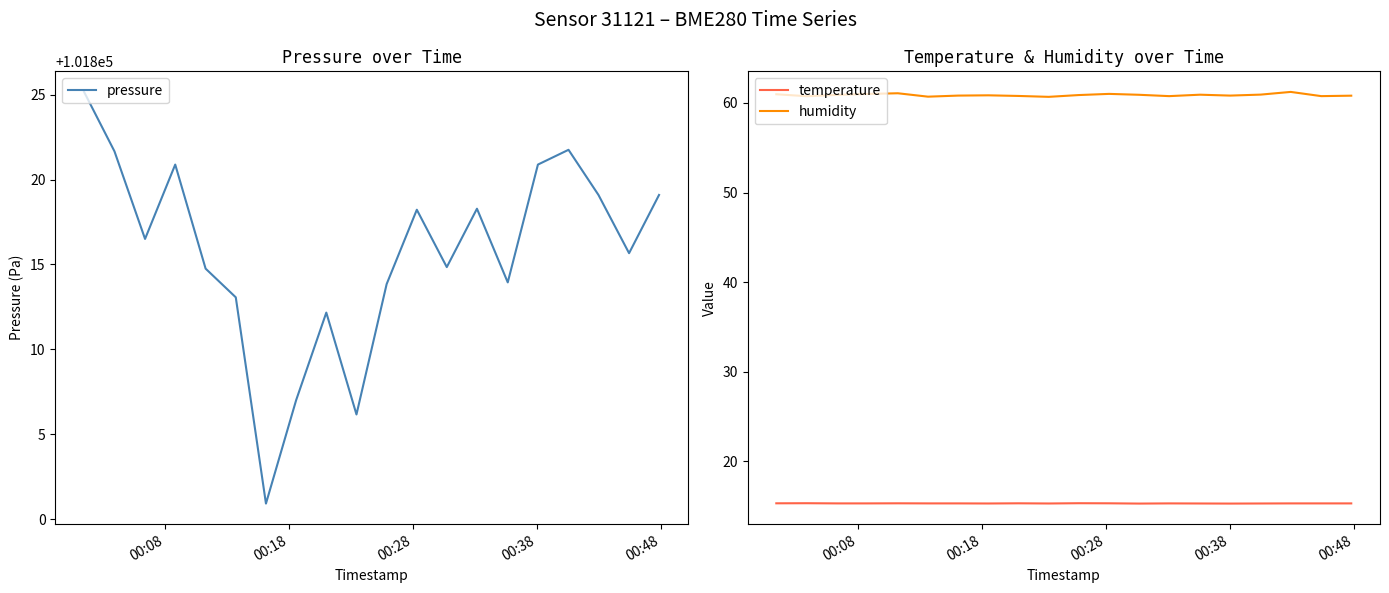

What is the highest value of the humidity series?

61.2